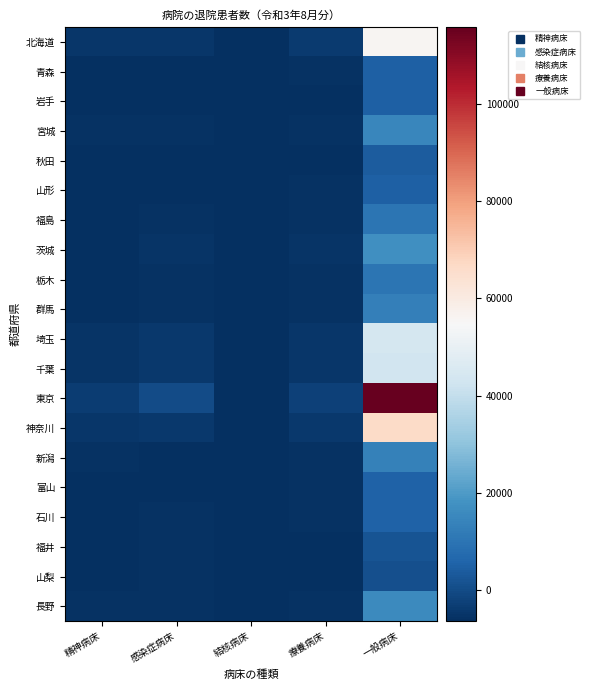

Reading left to right, transcribe all the data shown in this chart.

北海道: 精神病床=-4568.7	感染症病床=-4796.7	結核病床=-6363.7	療養病床=-3783.7	一般病床=55709.3
青森: 精神病床=-5909.7	感染症病床=-6247.7	結核病床=-6363.7	療養病床=-5862.7	一般病床=5023.3
岩手: 精神病床=-5949.7	感染症病床=-6088.7	結核病床=-6304.7	療養病床=-5968.7	一般病床=4795.3
宮城: 精神病床=-5783.7	感染症病床=-5890.7	結核病床=-6364.7	療養病床=-5704.7	一般病床=14782.3
秋田: 精神病床=-5980.7	感染症病床=-6292.7	結核病床=-6356.7	療養病床=-5928.7	一般病床=3989.3
山形: 精神病床=-5990.7	感染症病床=-6071.7	結核病床=-6367.7	療養病床=-5869.7	一般病床=4710.3
福島: 精神病床=-5945.7	感染症病床=-5513.7	結核病床=-6352.7	療養病床=-5834.7	一般病床=10240.3
茨城: 精神病床=-5897.7	感染症病床=-5377.7	結核病床=-6361.7	療養病床=-5398.7	一般病床=17131.3
栃木: 精神病床=-5999.7	感染症病床=-5817.7	結核病床=-6360.7	療養病床=-5661.7	一般病床=9949.3
群馬: 精神病床=-5893.7	感染症病床=-5698.7	結核病床=-6362.7	療養病床=-5544.7	一般病床=12734.3
埼玉: 精神病床=-5120.7	感染症病床=-4313.7	結核病床=-6323.7	療養病床=-4680.7	一般病床=43959.3
千葉: 精神病床=-5387.7	感染症病床=-3991.7	結核病床=-6355.7	療養病床=-4632.7	一般病床=43019.3
東京: 精神病床=-3432.7	感染症病床=39.3	結核病床=-6246.7	療養病床=-2181.7	一般病床=115726.3
神奈川: 精神病床=-4837.7	感染症病床=-4225.7	結核病床=-6343.7	療養病床=-4400.7	一般病床=66376.3
新潟: 精神病床=-5795.7	感染症病床=-5963.7	結核病床=-6367.7	療養病床=-5613.7	一般病床=13463.3
富山: 精神病床=-6124.7	感染症病床=-5946.7	結核病床=-6350.7	療養病床=-5837.7	一般病床=5330.3
石川: 精神病床=-6004.7	感染症病床=-5688.7	結核病床=-6362.7	療養病床=-5856.7	一般病床=5423.3
福井: 精神病床=-6122.7	感染症病床=-5813.7	結核病床=-6358.7	療養病床=-6048.7	一般病床=1951.3
山梨: 精神病床=-6118.7	感染症病床=-5736.7	結核病床=-6367.7	療養病床=-5975.7	一般病床=1217.3
長野: 精神病床=-5878.7	感染症病床=-5737.7	結核病床=-6362.7	療養病床=-5614.7	一般病床=15784.3